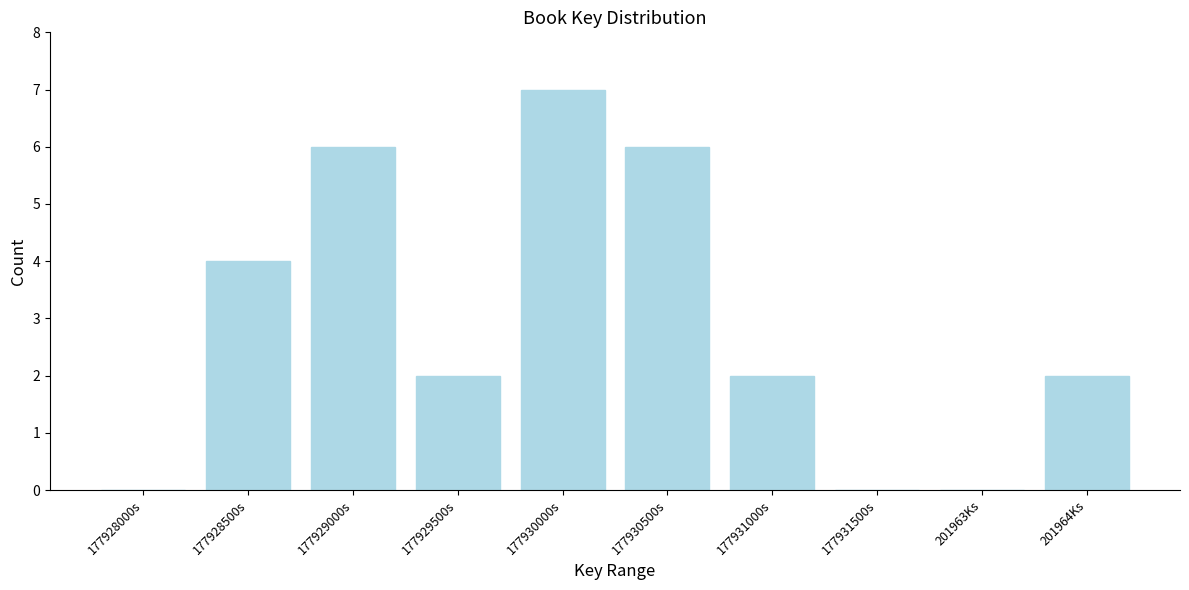

Reading left to right, transcribe all the data shown in this chart.

177928000s=0	177928500s=4	177929000s=6	177929500s=2	177930000s=7	177930500s=6	177931000s=2	177931500s=0	201963Ks=0	201964Ks=2